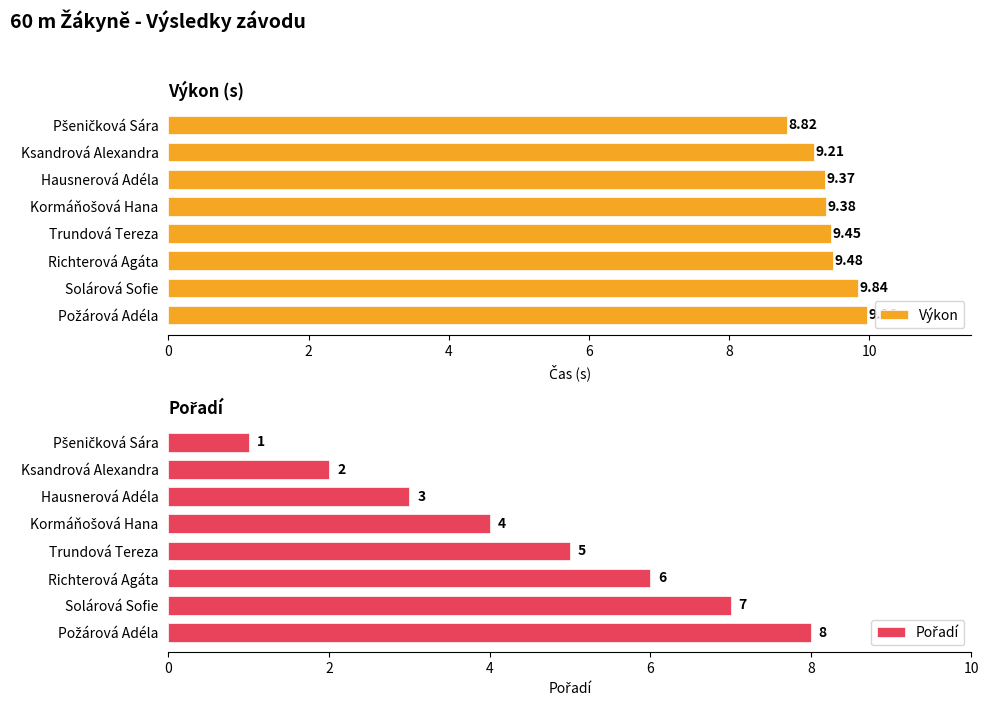

What is the difference between the second highest and minimum values in the Výkon series?

1.0